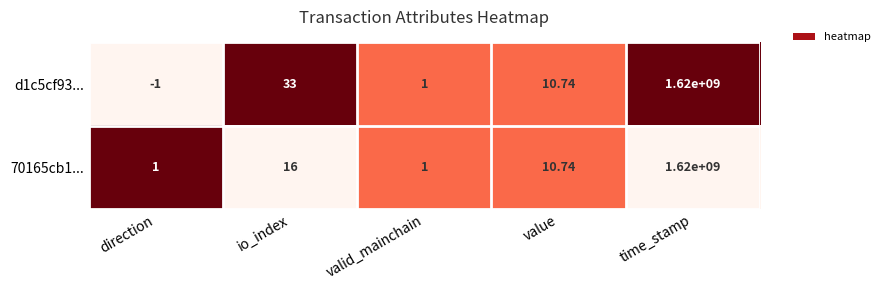

Which category has the highest value across all series?

time_stamp